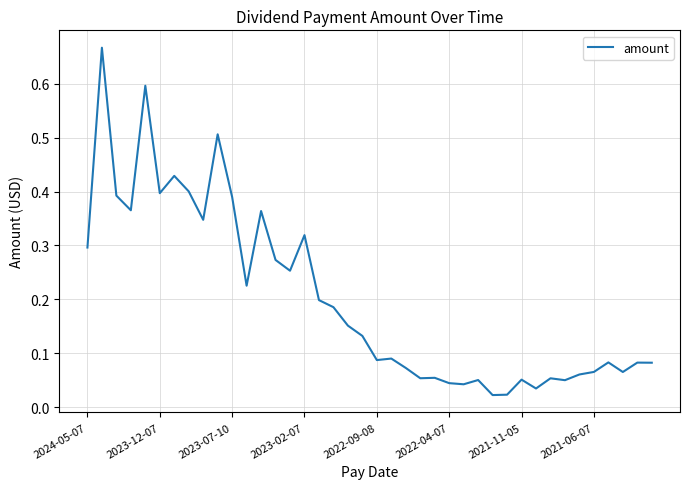

What is the difference between the maximum and minimum values?

0.6